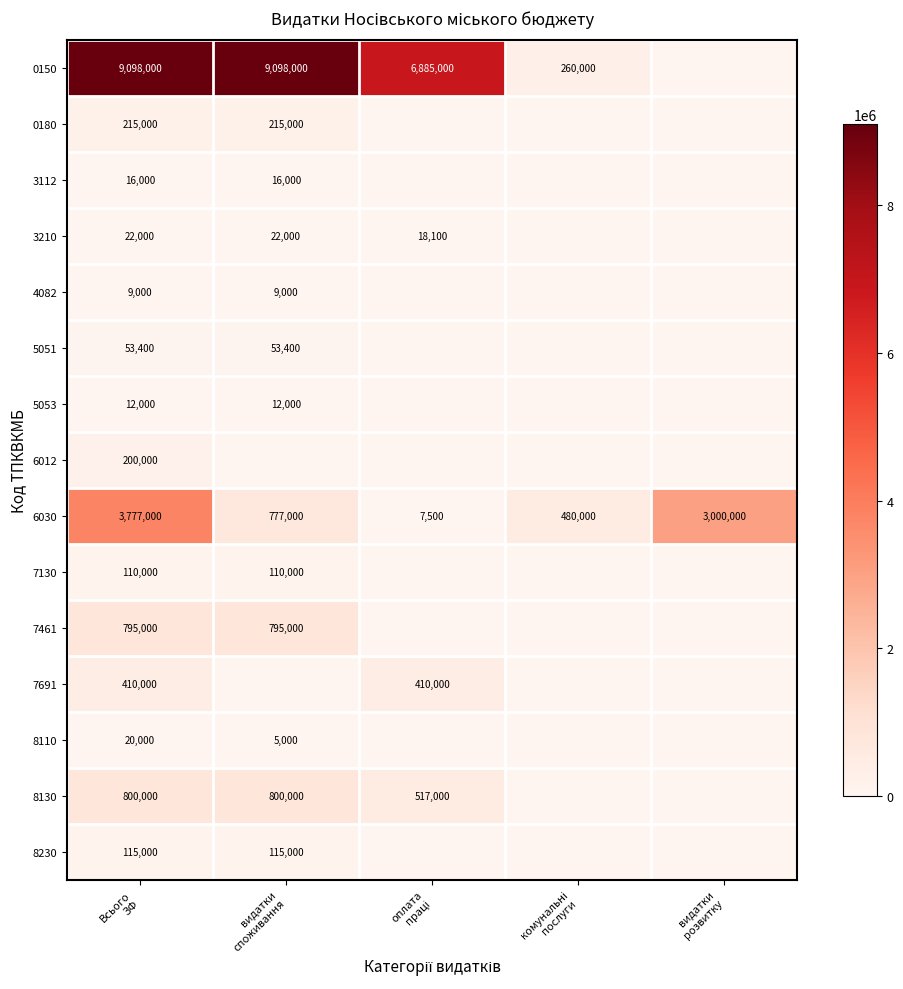

Which series has the largest range (max minus min)?

0150